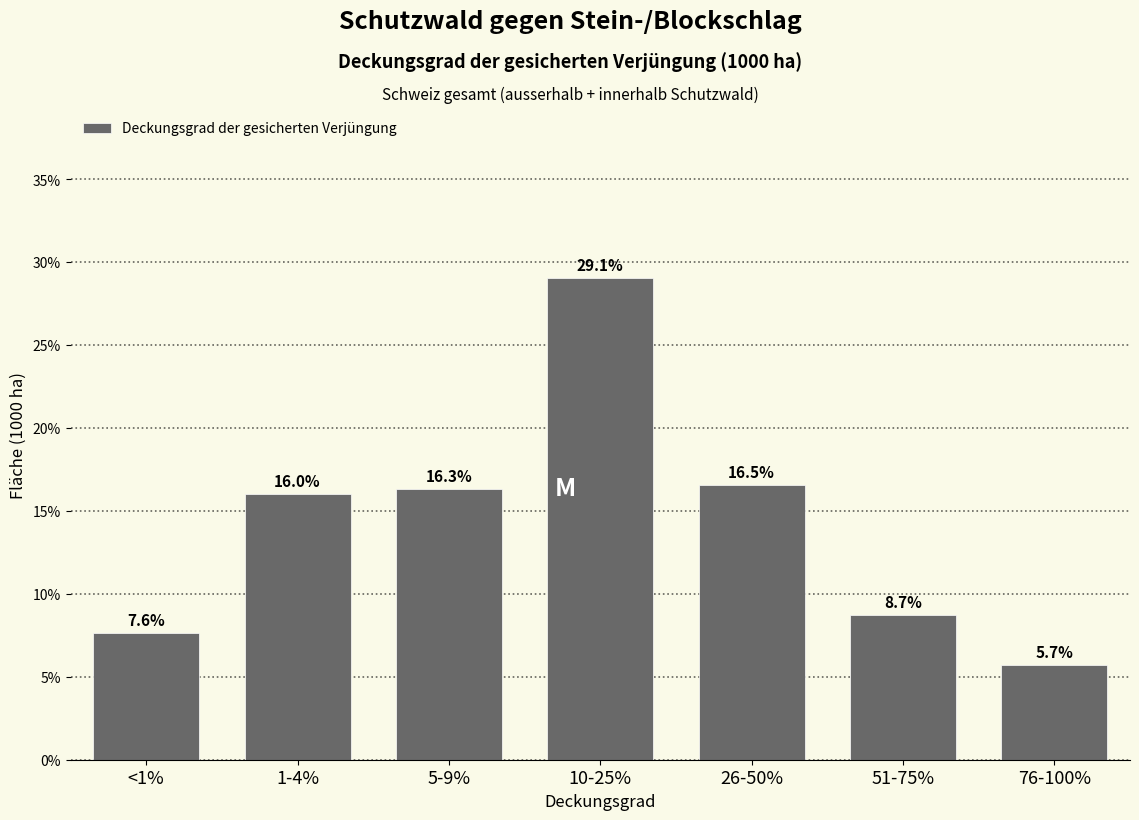

Reading right to left, transcribe all the data shown in this chart.

76-100%=5.7	51-75%=8.7	26-50%=16.5	10-25%=29.1	5-9%=16.3	1-4%=16.0	<1%=7.6